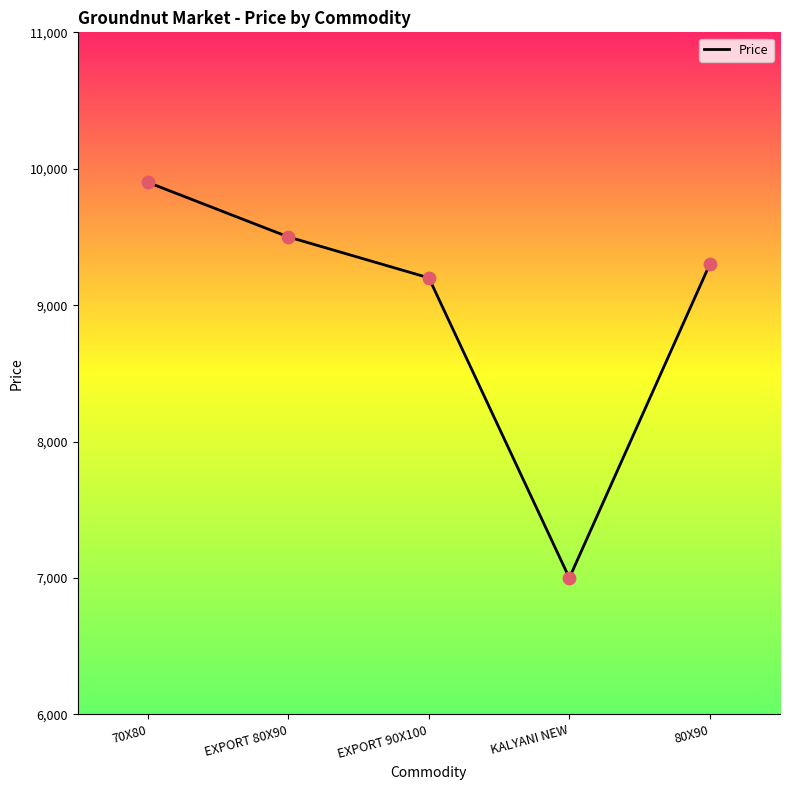

Approximately how many times larger is the value at EXPORT 90X100 compared to 80X90?

1.0